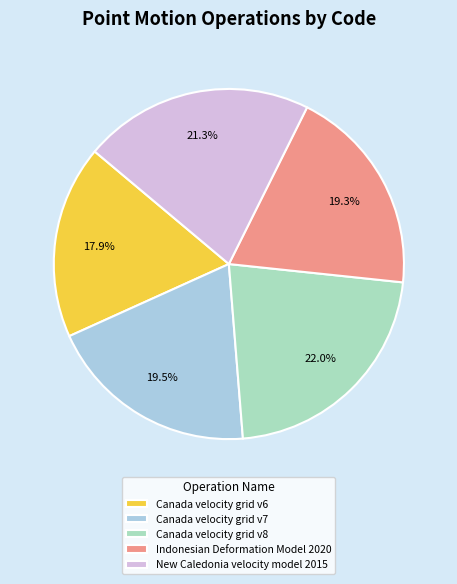

Approximately how many times larger is the value at Indonesian Deformation Model 2020 compared to Canada velocity grid v8?

0.9